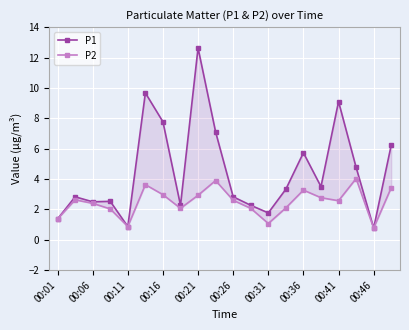

What are all the series names shown in the legend?

P1, P2